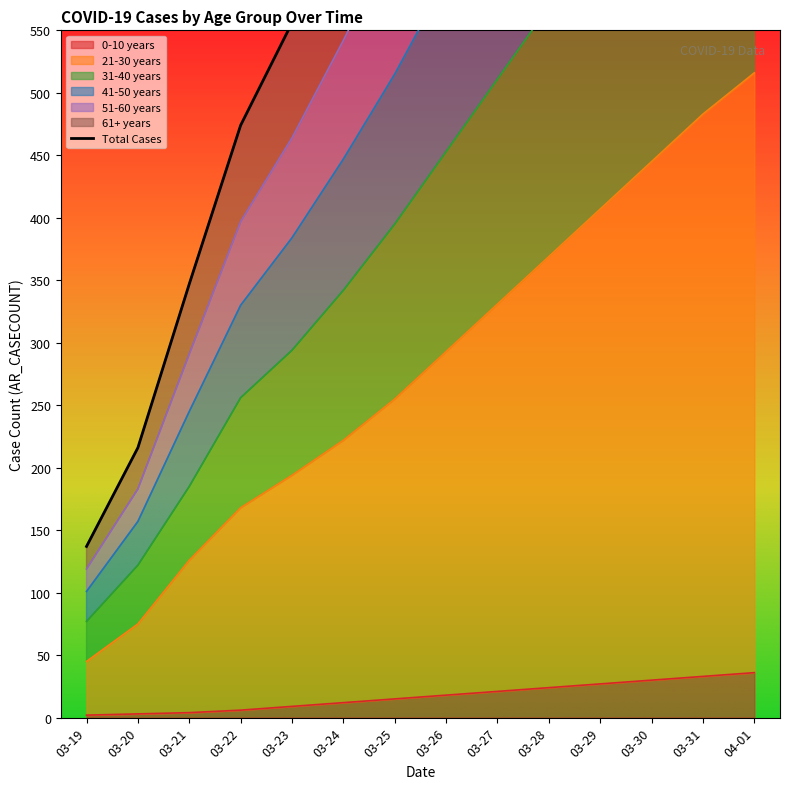

Is it true that 0-10 years equals 24 at 03-28?

True